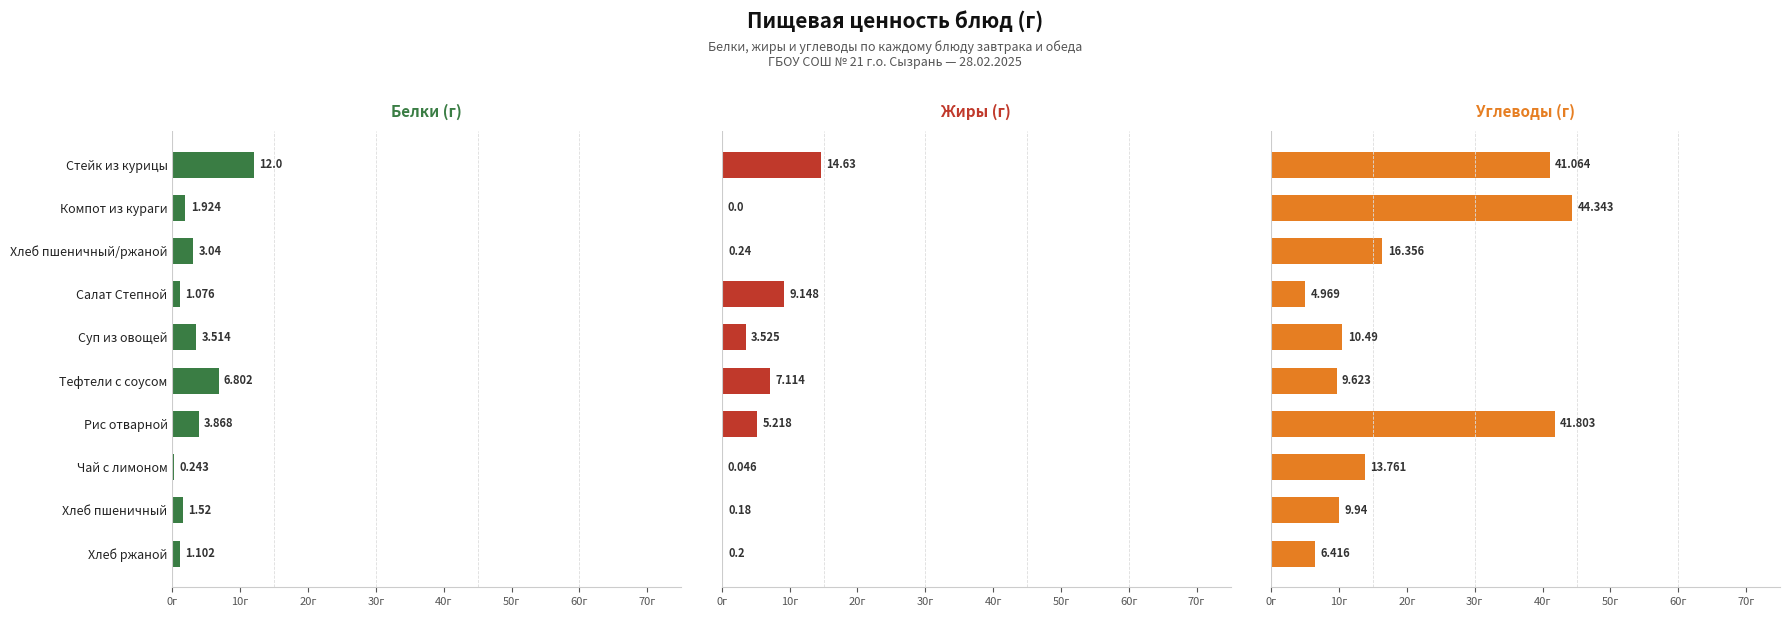

Count the number of categories in the chart.

10